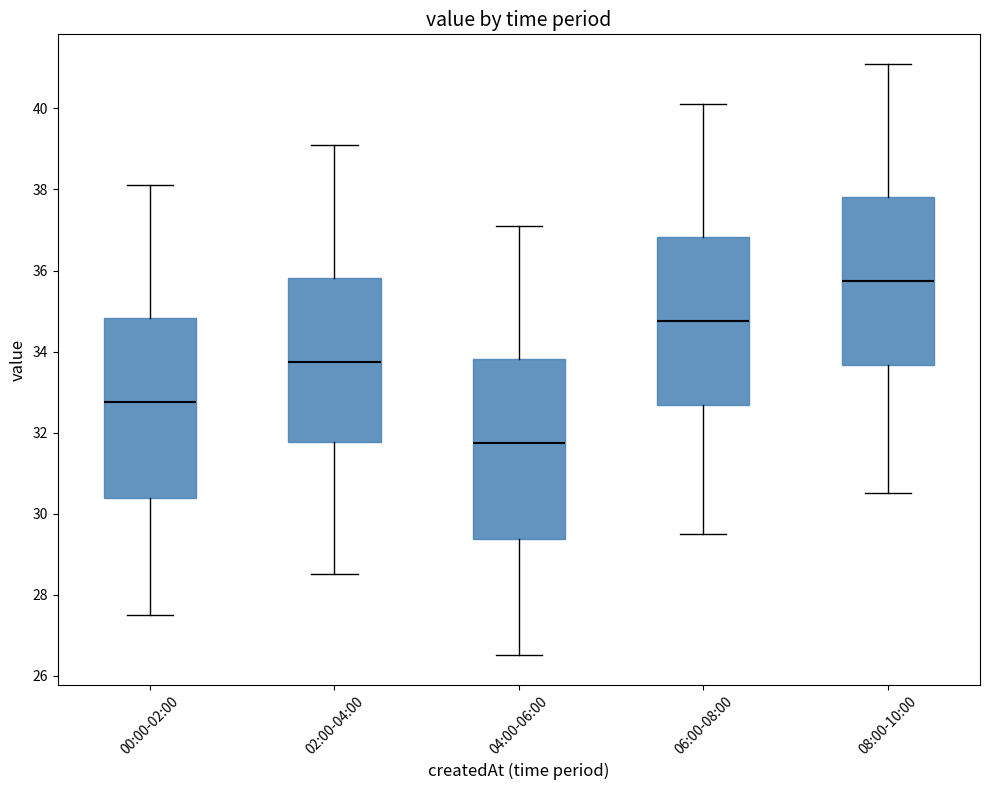

Reading left to right, read every box against the y-axis: the position of its median line, the range the box covers, and the ends of its whiskers. The values are not printed on the chart, so give them approximately, as read against the axis.

00:00-02:00: median 32.8, box 30.4 to 34.8, whiskers 27.6 to 38.2
02:00-04:00: median 33.8, box 31.8 to 35.8, whiskers 28.6 to 39.2
04:00-06:00: median 31.8, box 29.4 to 33.8, whiskers 26.6 to 37.2
06:00-08:00: median 34.8, box 32.6 to 36.8, whiskers 29.6 to 40.2
08:00-10:00: median 35.8, box 33.6 to 37.8, whiskers 30.6 to 41.2